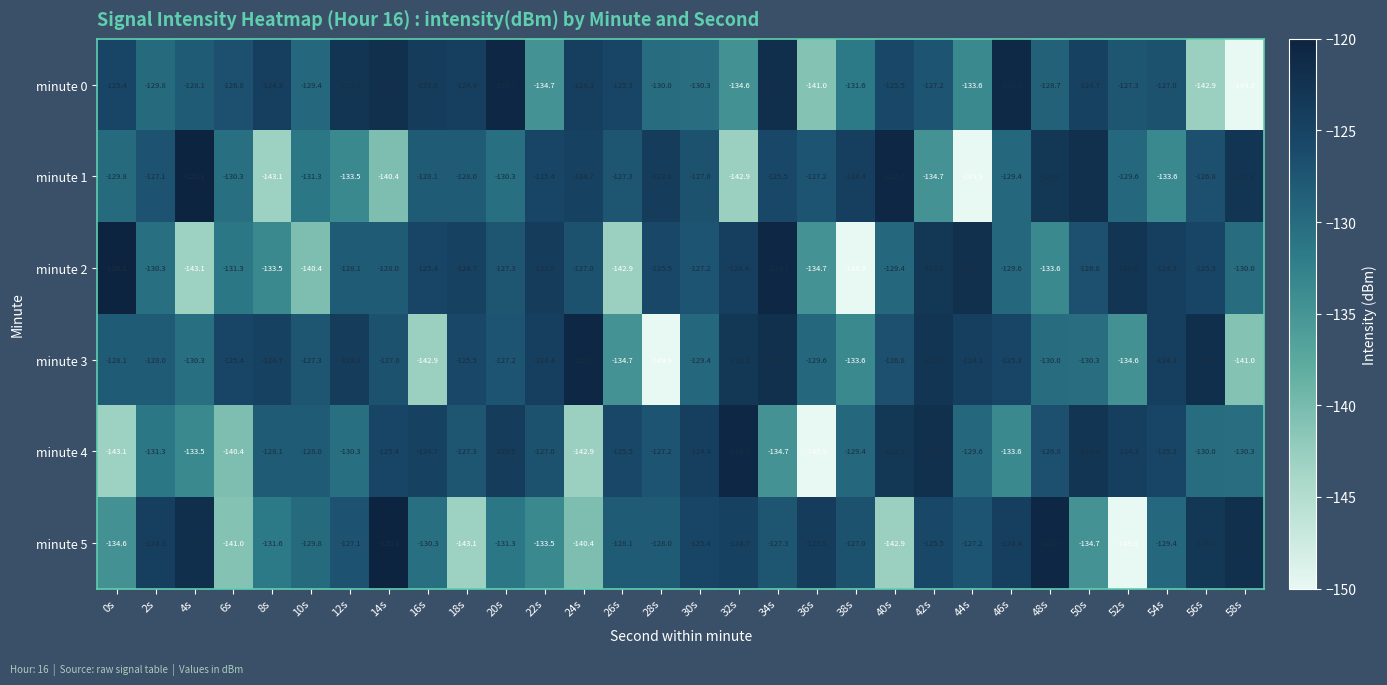

What is the difference between the maximum and minimum values in the minute 1 series?

29.8